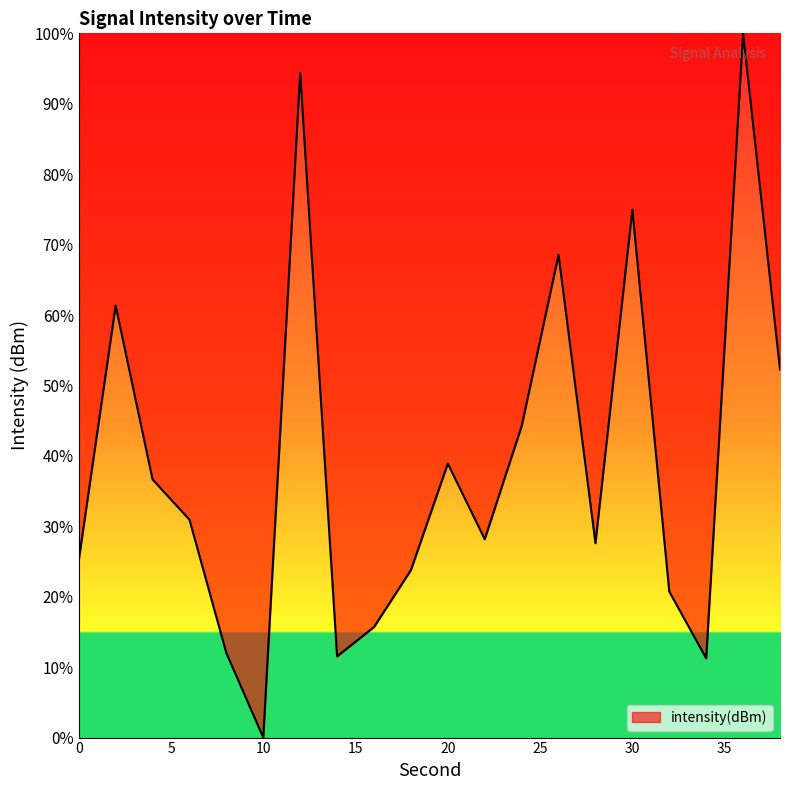

What is the sum of all values?

778.1